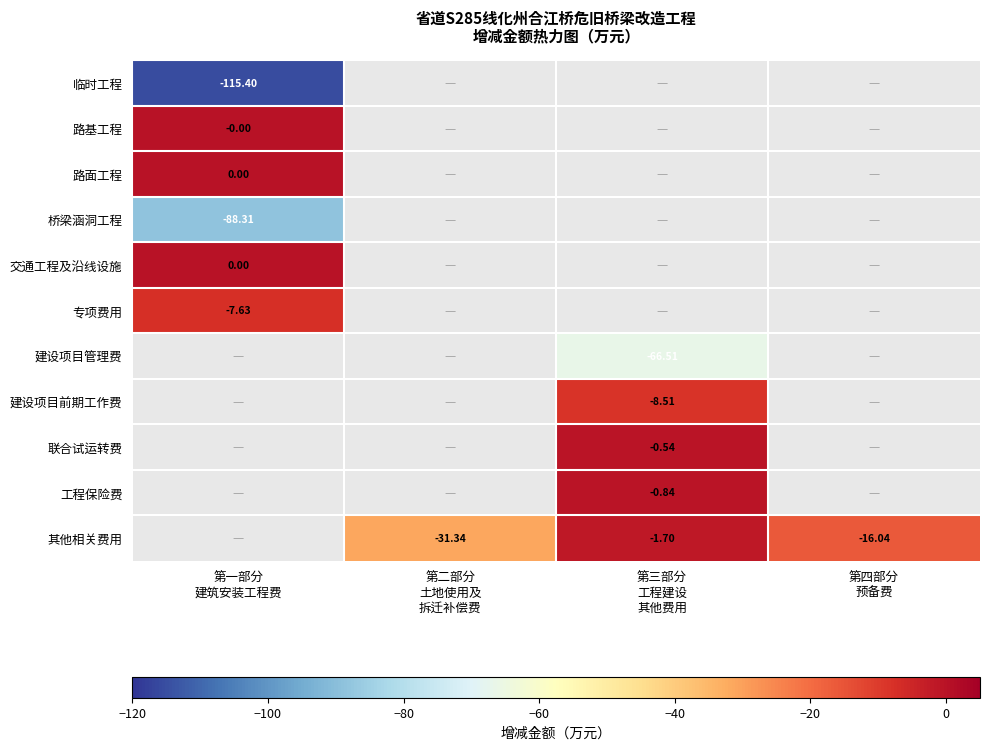

What is the sum of all 桥梁涵洞工程 values?

-88.3